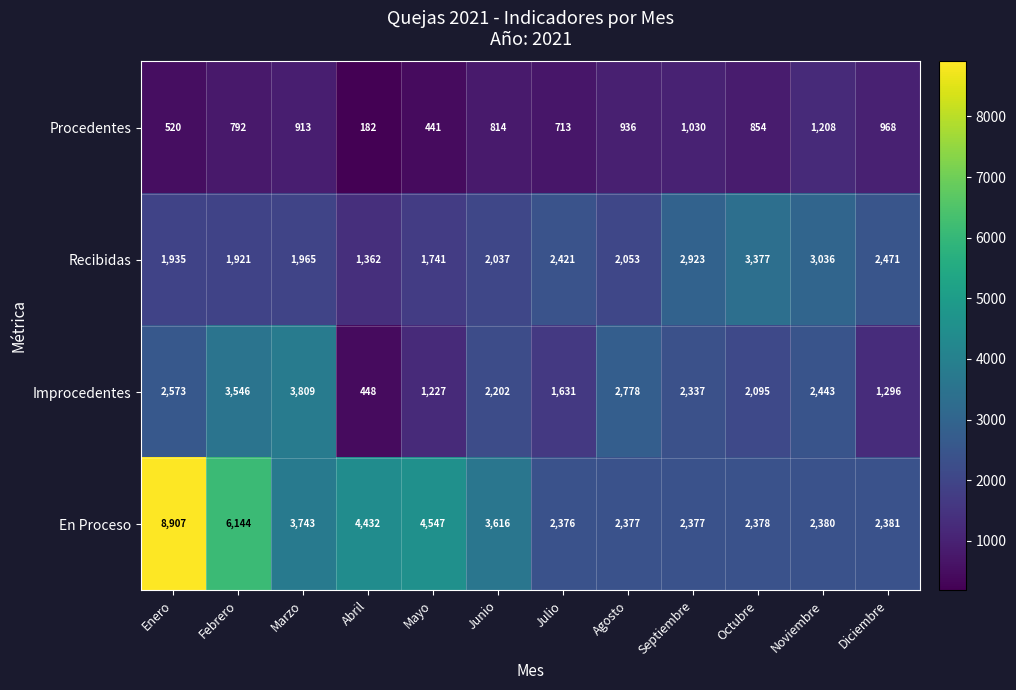

Where is En Proceso nearest to the value 5641?

Febrero